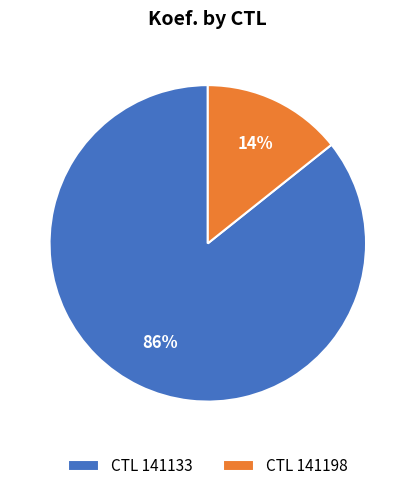

What is the smallest slice in the pie chart?

CTL 141198